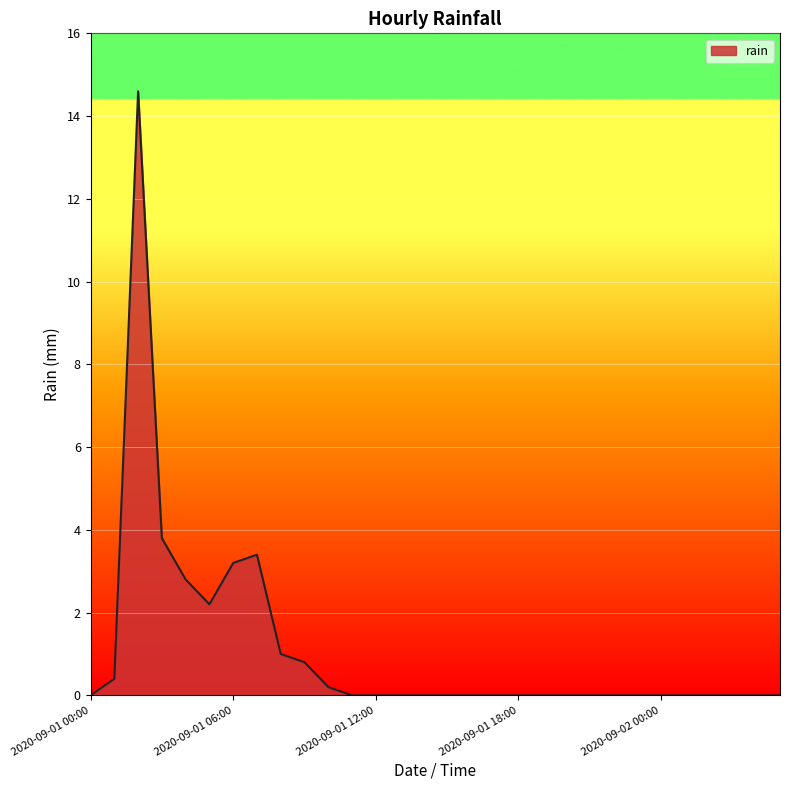

What is the maximum value shown in the chart?

14.6